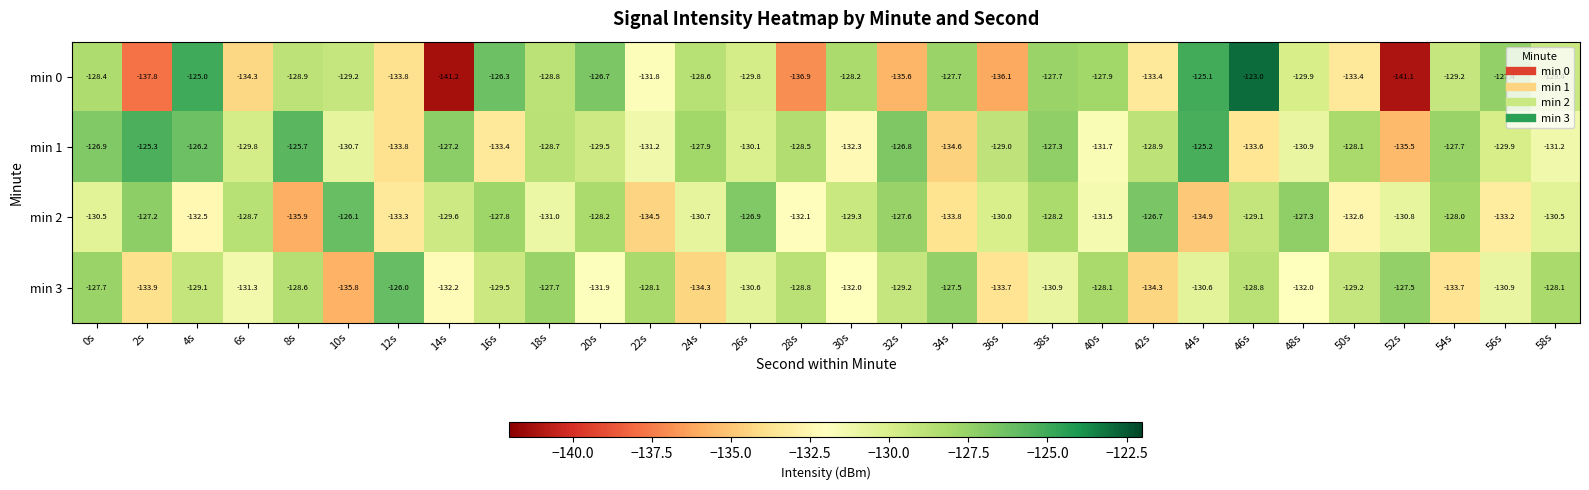

Which series has the widest spread of values?

min 0